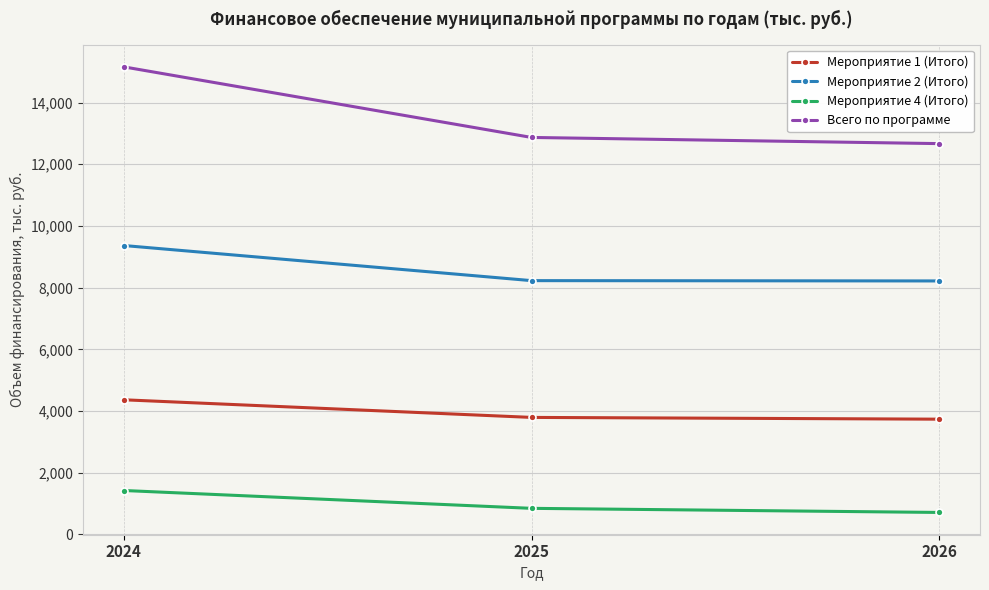

What is the sum of the Всего по программе values at 2024 and 2026?

27827.0